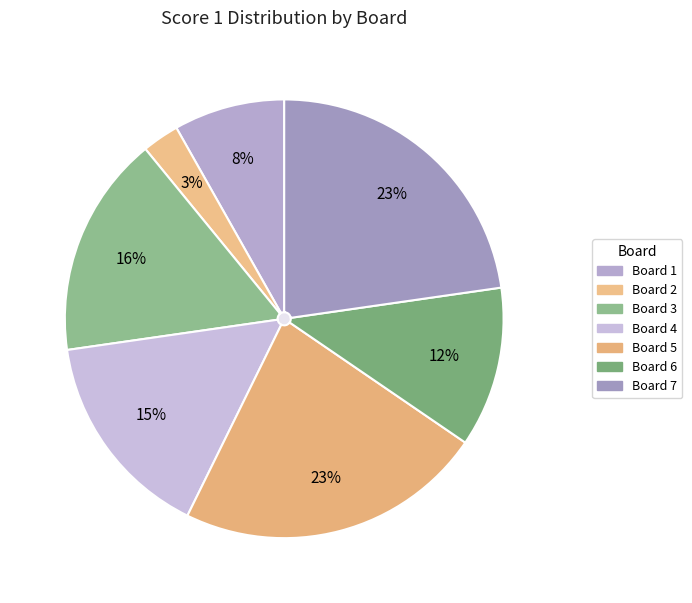

Approximately how many times larger is the value at Board 2 compared to Board 6?

0.2